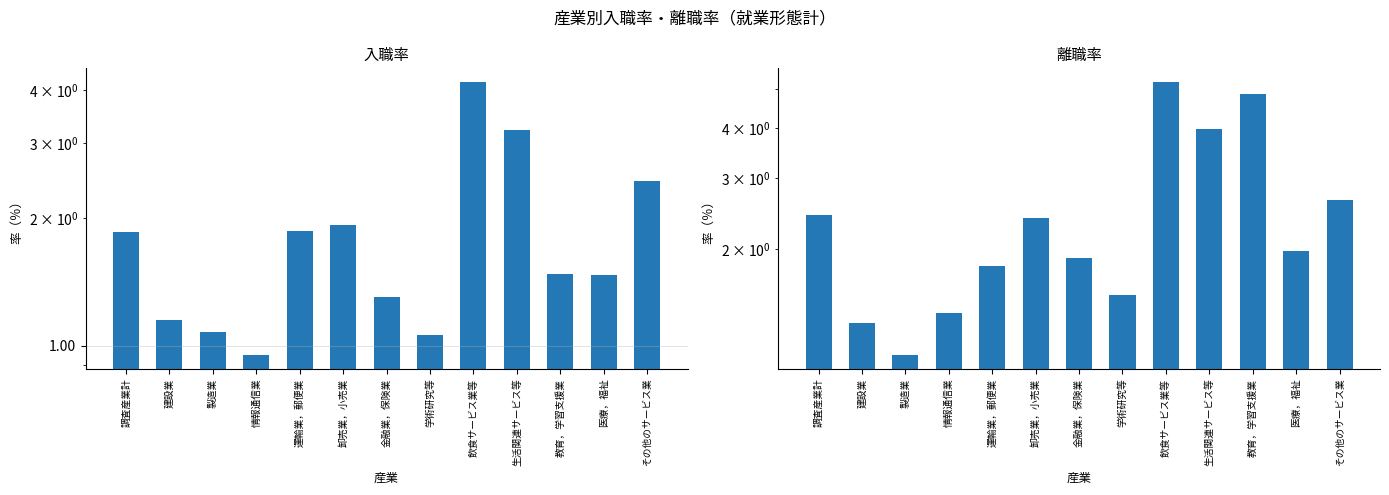

Are the bars horizontal?

No